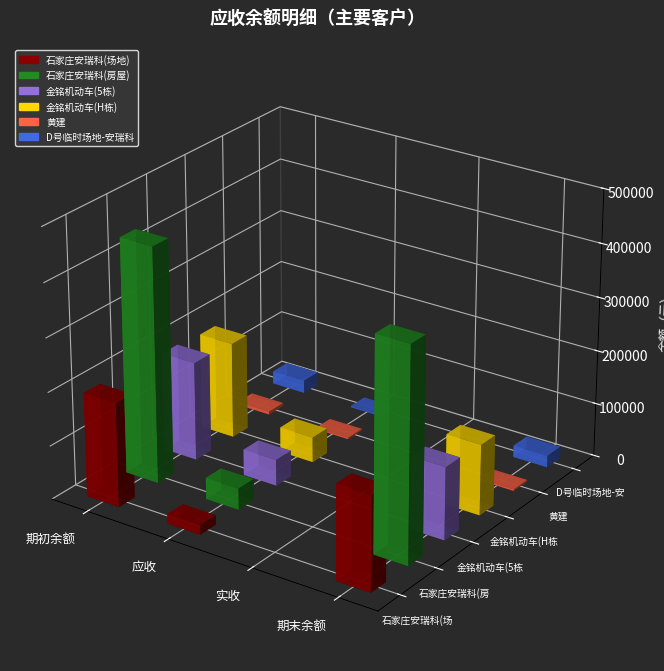

What is the label of the 2nd bar from the right?

实收